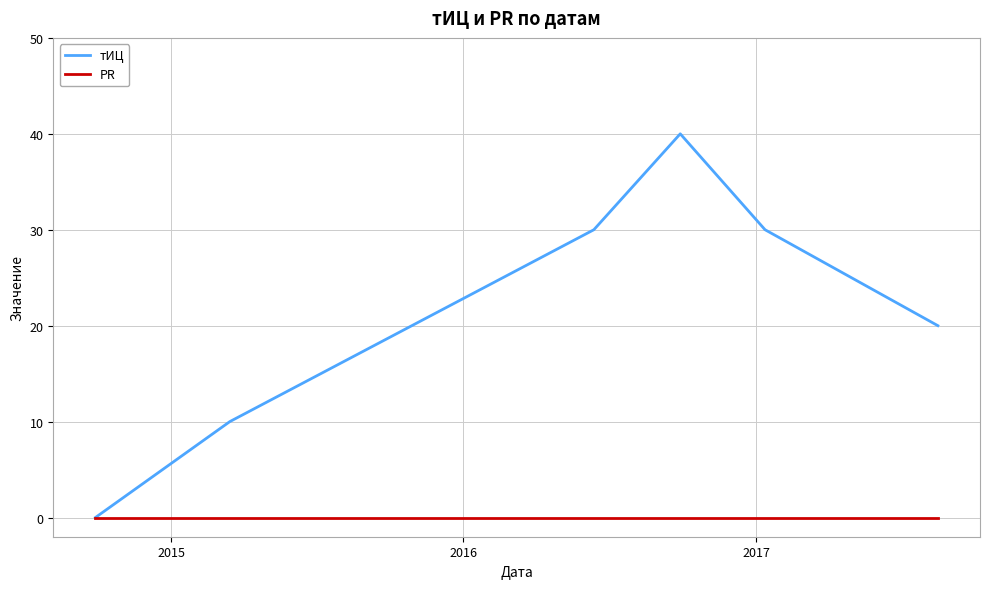

What is the maximum value shown in the chart?

40